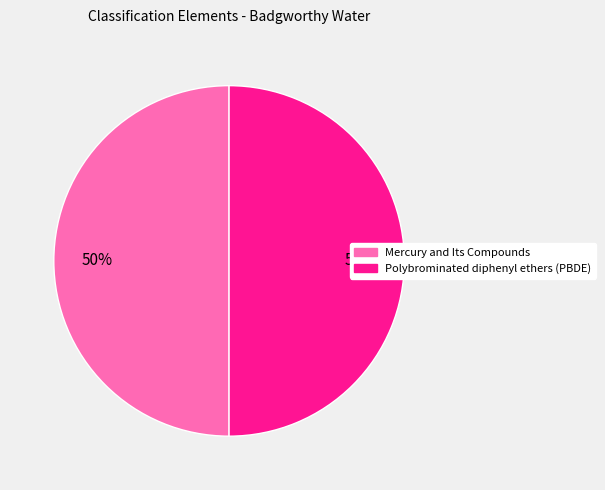

To the nearest percent, what percentage of the pie is Polybrominated diphenyl ethers (PBDE)?

50%